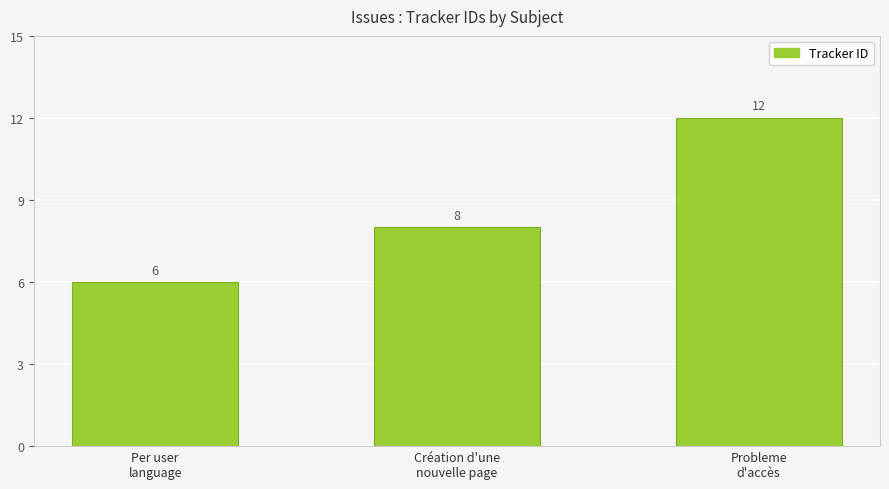

How many bars are there in total?

3